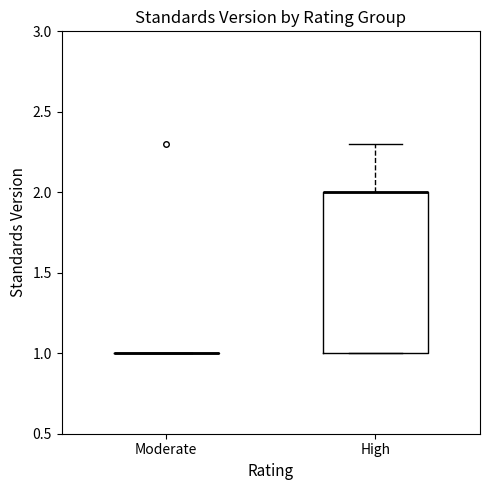

Which box is the tallest, from its lower edge to its upper edge?

High